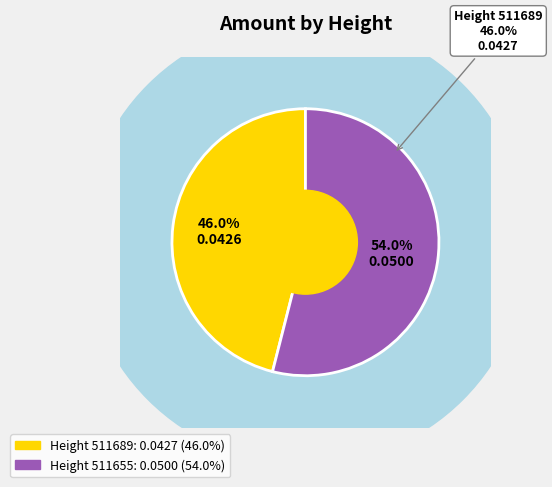

To the nearest percent, what is the difference between the largest and smallest slice percentages?

8%